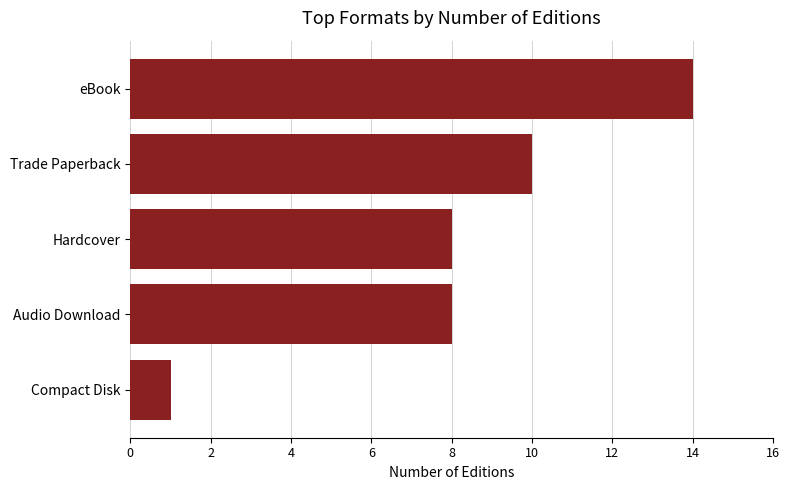

What is the average value?

8